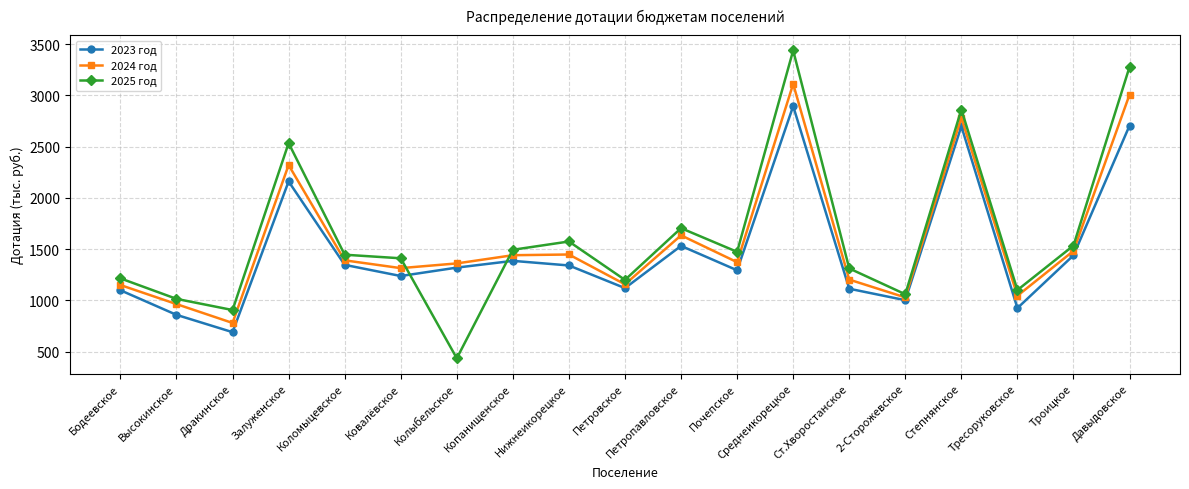

What position from the right is 2-Сторожевское?

5